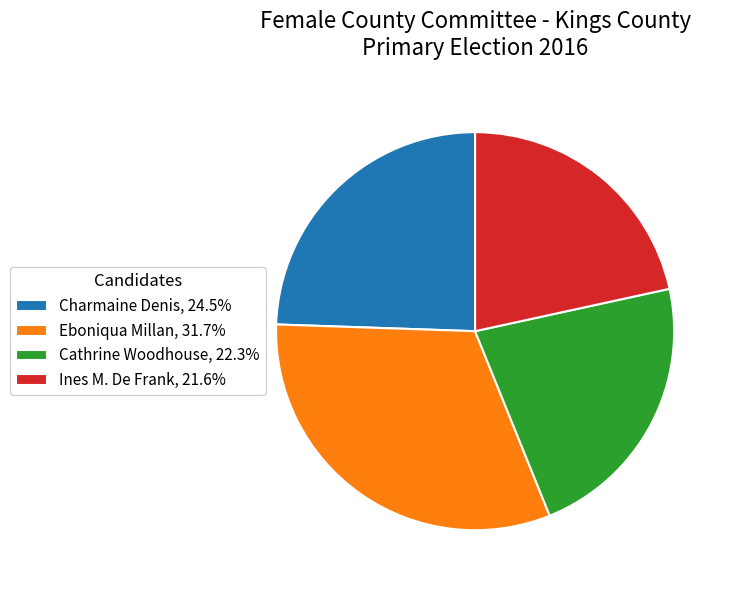

How many slices are in this pie chart?

4